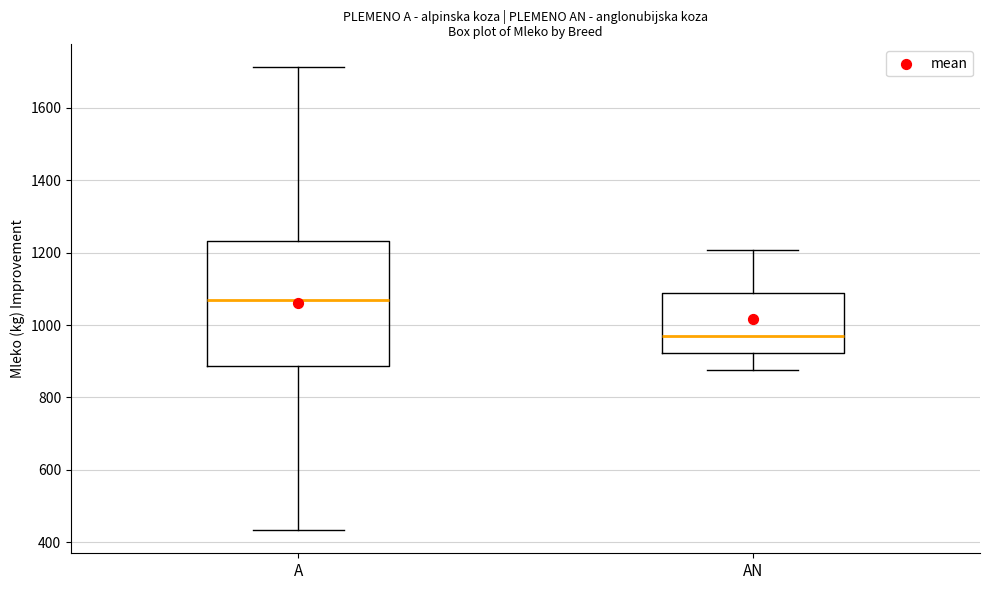

Reading left to right, read every box against the y-axis: the position of its median line, the range the box covers, and the ends of its whiskers. The values are not printed on the chart, so give them approximately, as read against the axis.

A: median 1060, box 880 to 1240, whiskers 440 to 1720
AN: median 980, box 920 to 1080, whiskers 880 to 1200